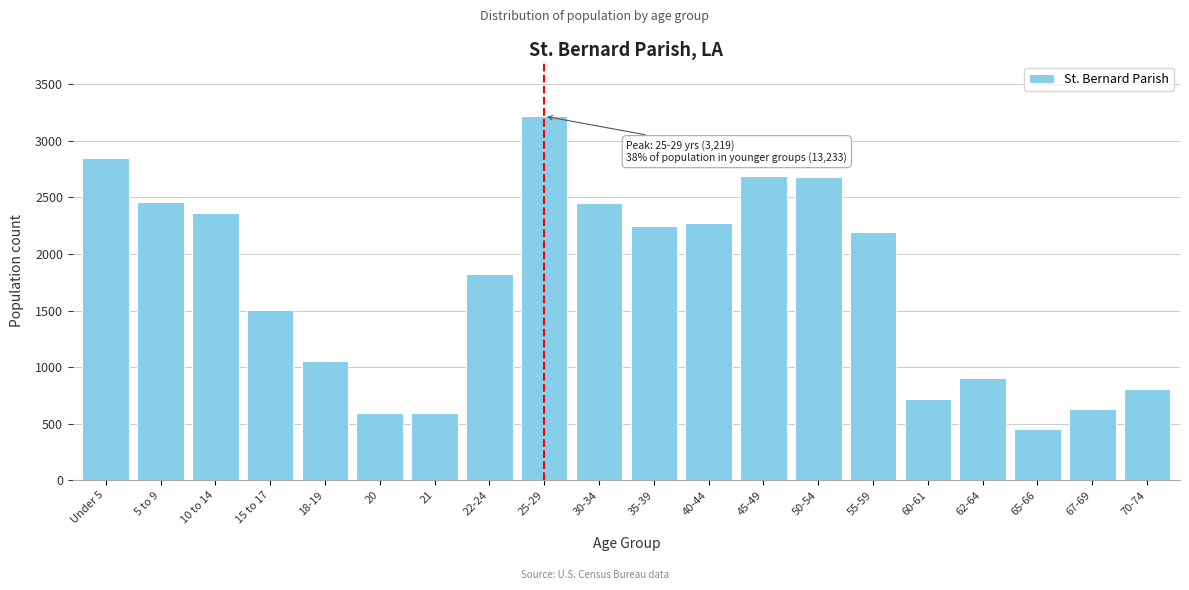

The value at 18-19 is 528. True or false?

False